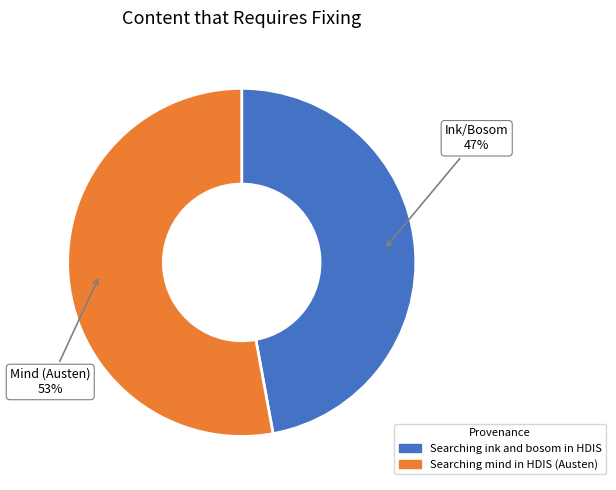

To the nearest percent, what is the combined percentage of Searching mind in HDIS (Austen) and Searching ink and bosom in HDIS?

100%